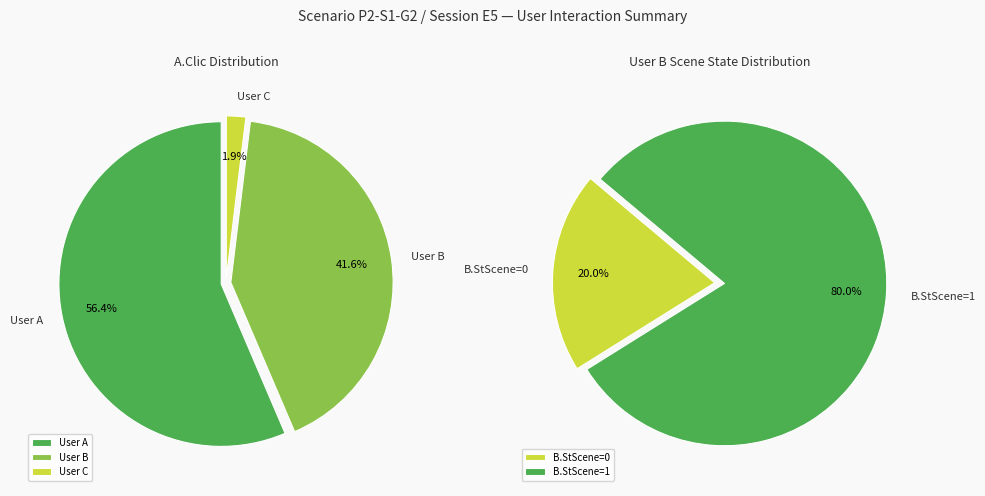

Which category has the biggest portion of the pie?

User A